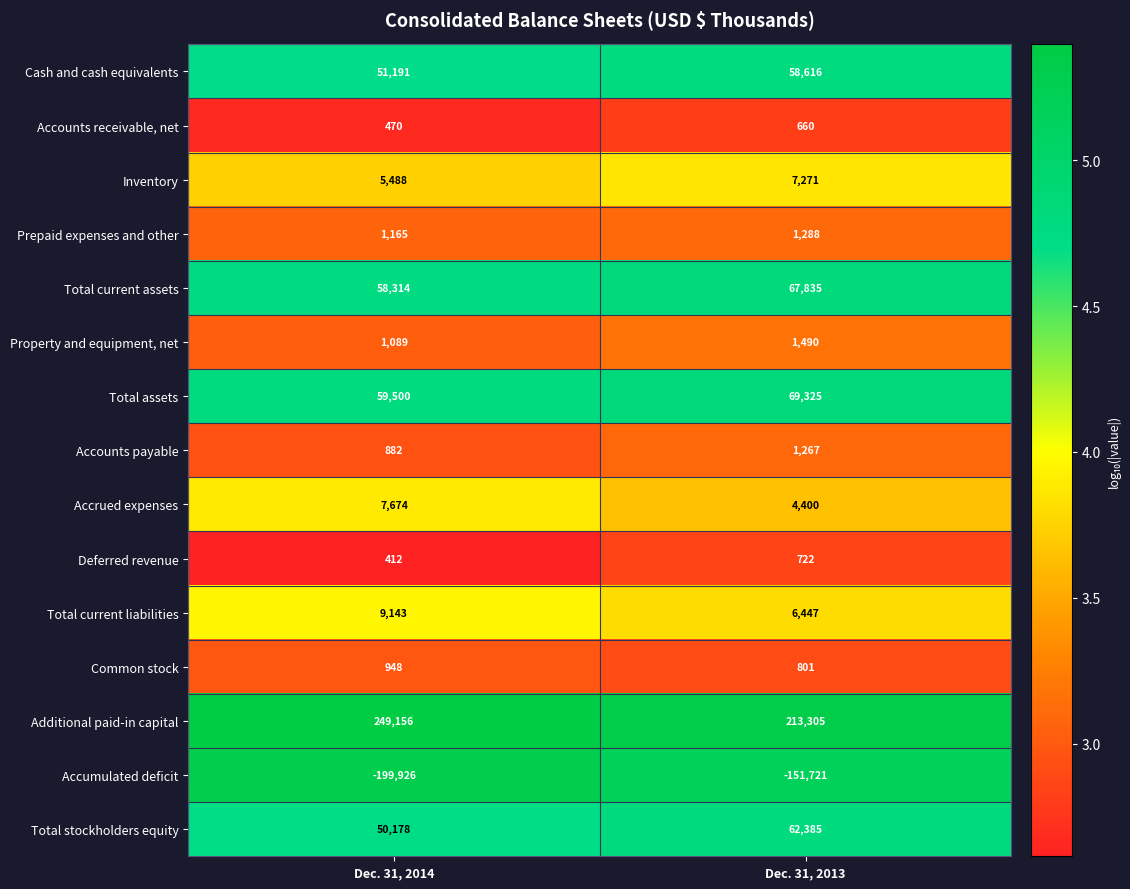

Between Dec. 31, 2014 and Dec. 31, 2013, which series saw the biggest shift?

Accumulated deficit